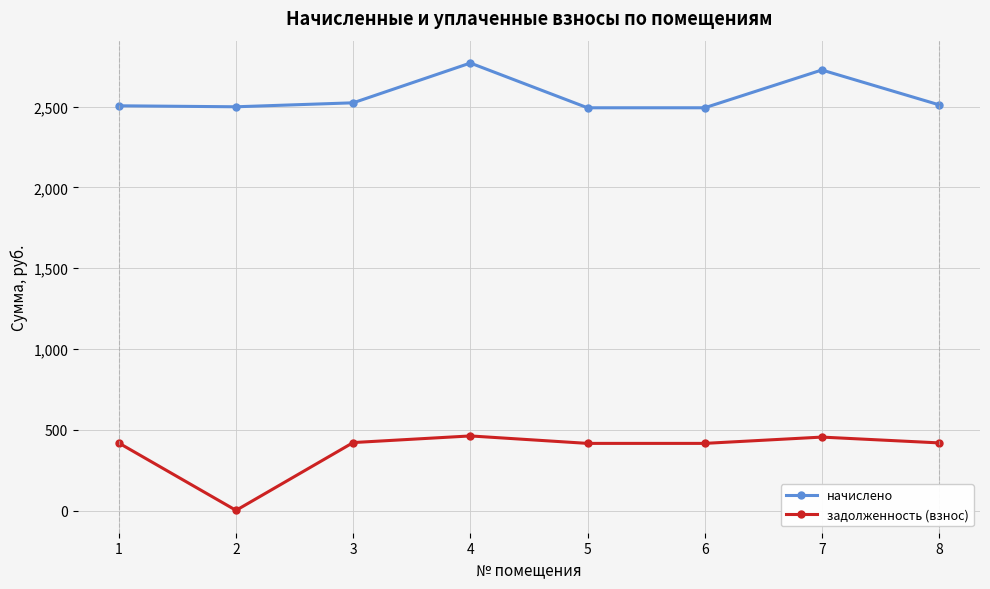

Which category has the highest value across all series?

4